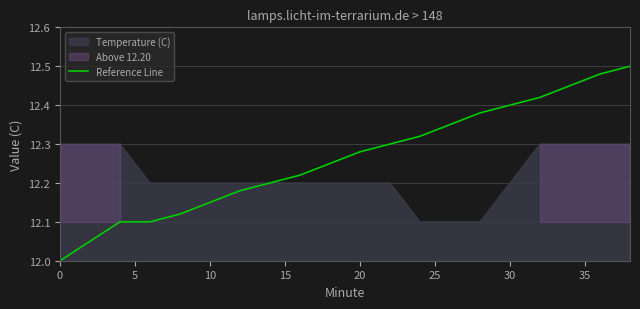

What is the minimum value for Reference Line?

12.0